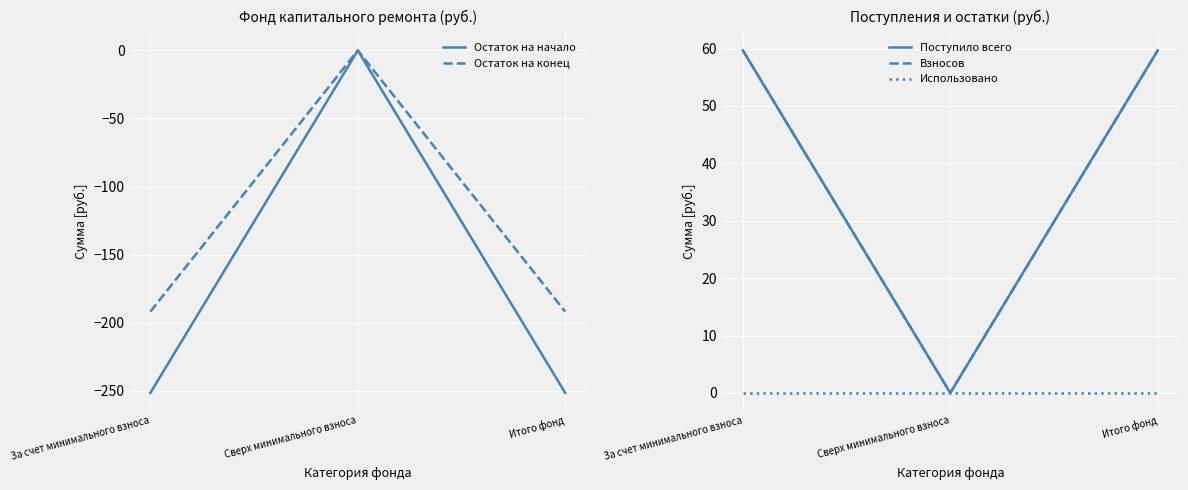

The Остаток на начало series shows -140.3 at За счет минимального взноса. True or false?

False